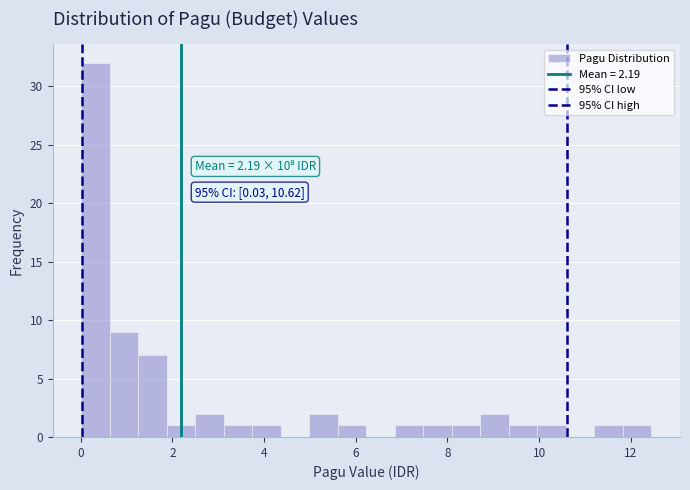

Read against the x-axis, roughly where is the centre of the tallest bar?

0.4